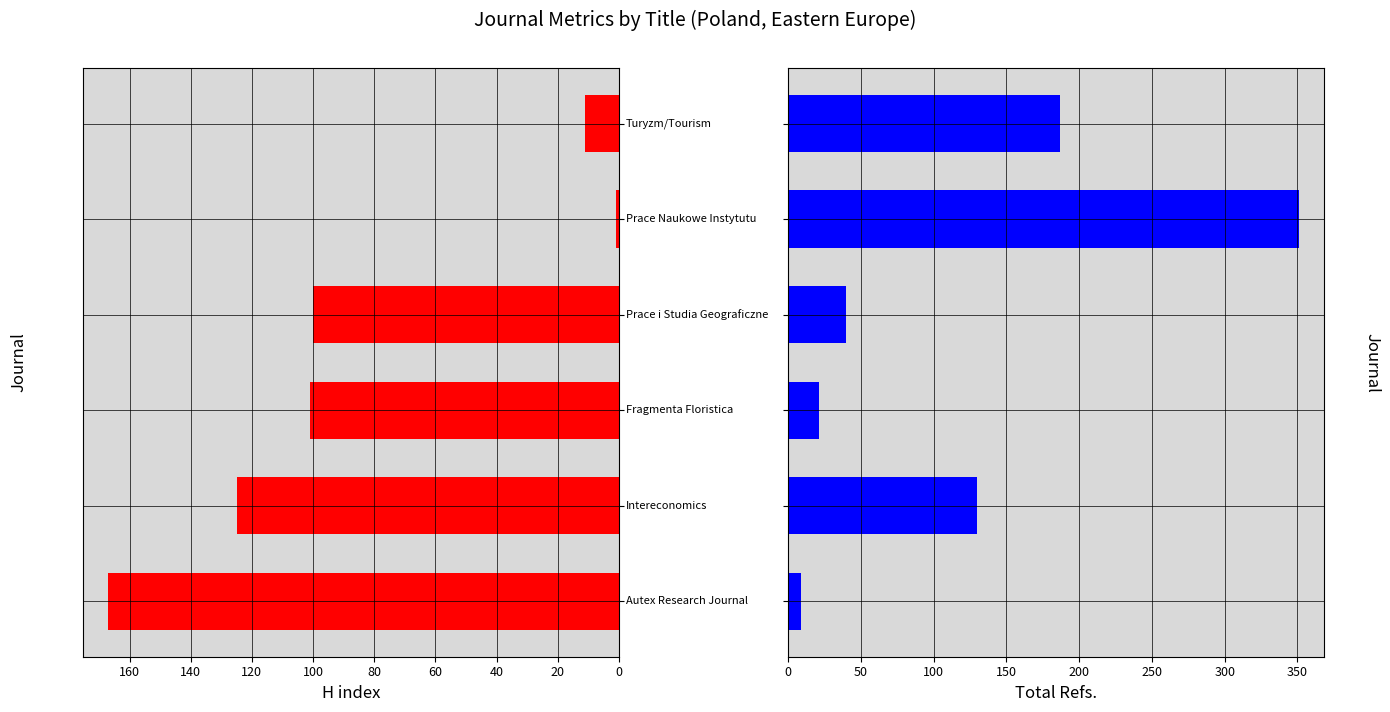

The Total Refs. series shows 200 at 20. True or false?

False